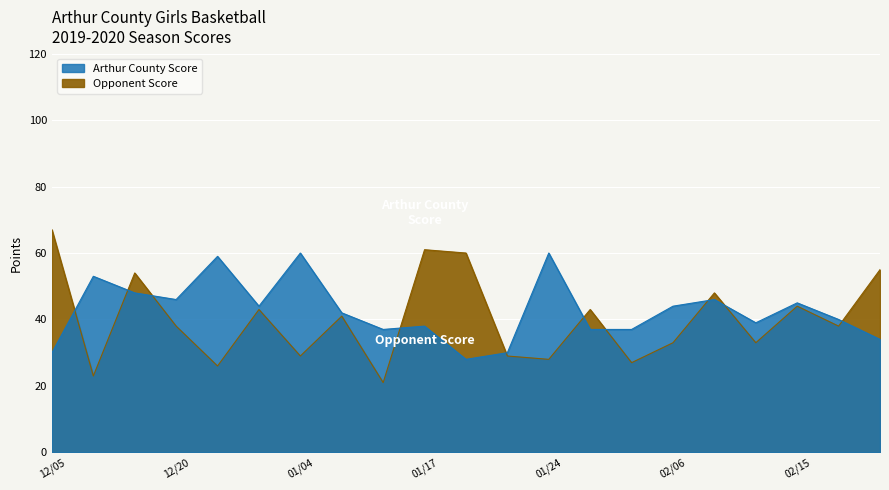

Rank the series by their maximum value, from highest to lowest.

Opponent Score, Arthur County Score